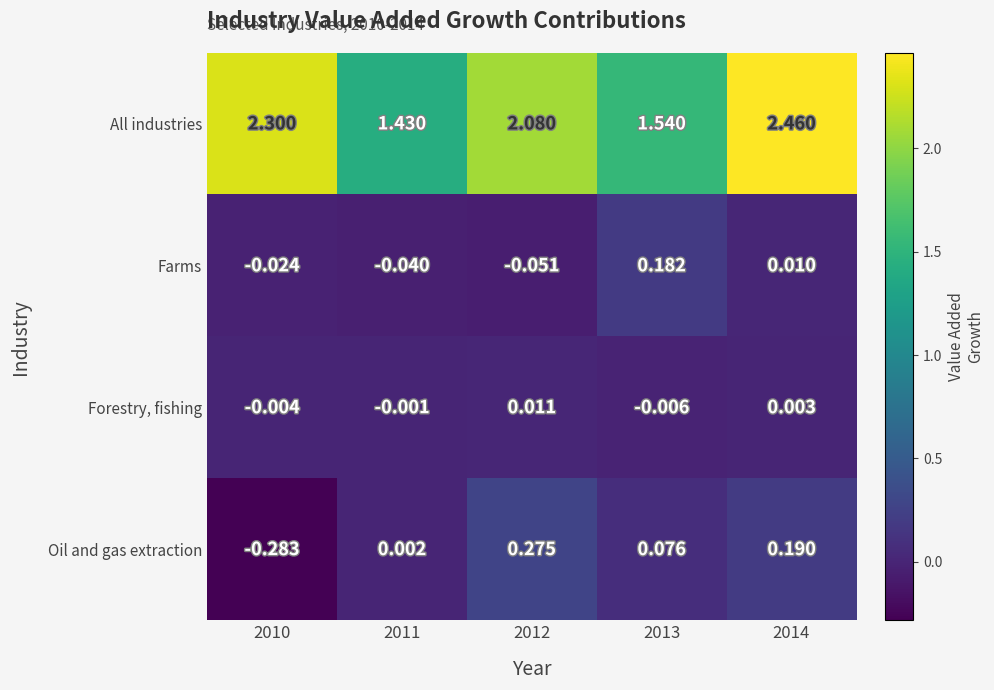

Rank the series by their maximum value, from lowest to highest.

Forestry, fishing, Farms, Oil and gas extraction, All industries